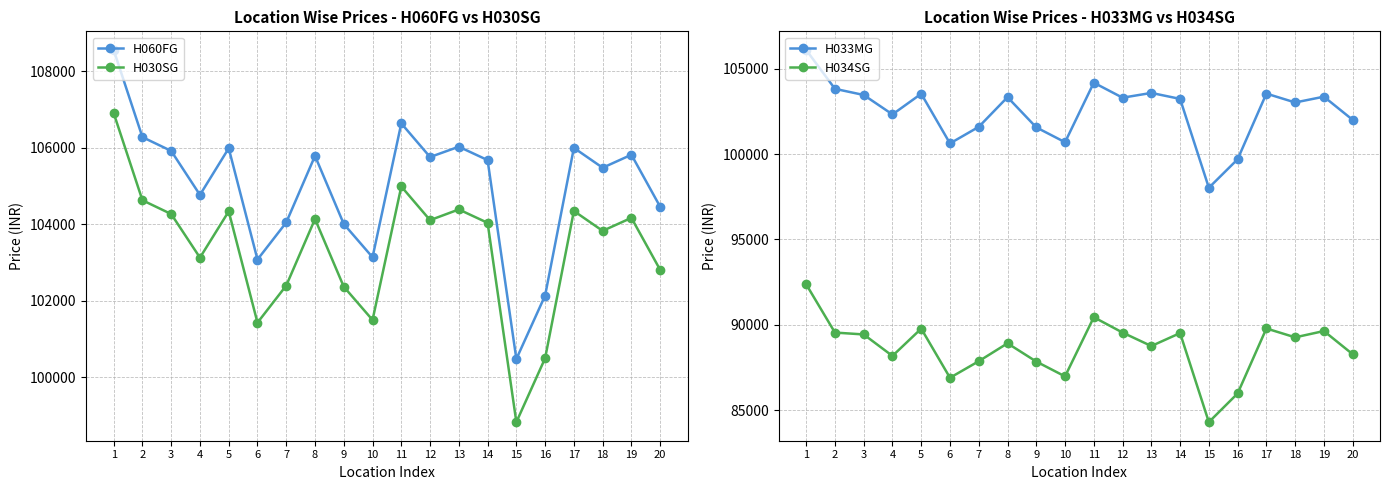

True or false: H060FG has a value of 29895 at 19.

False